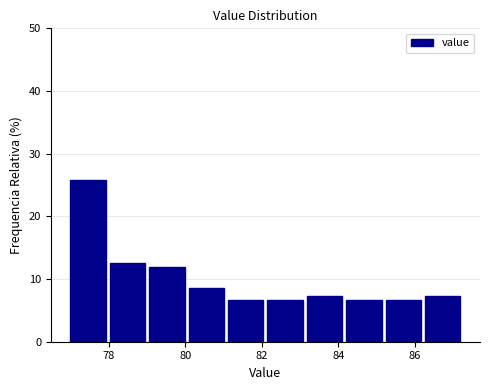

Which range on the x-axis has the tallest bar?

77.0 to 78.0